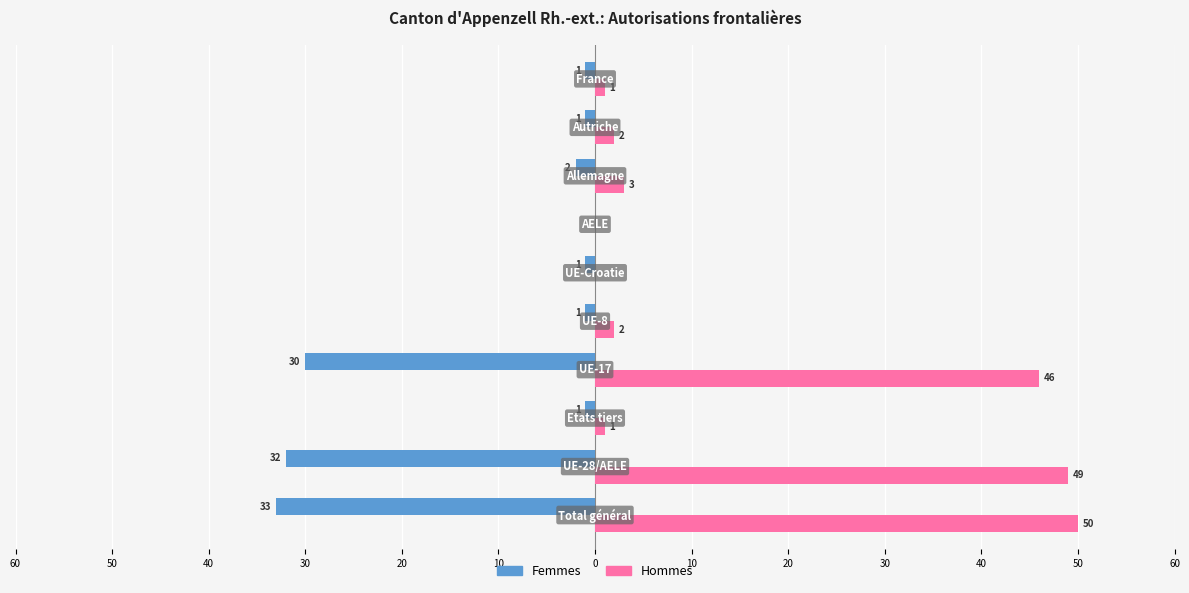

What are all the series names shown in the legend?

Femmes, Hommes